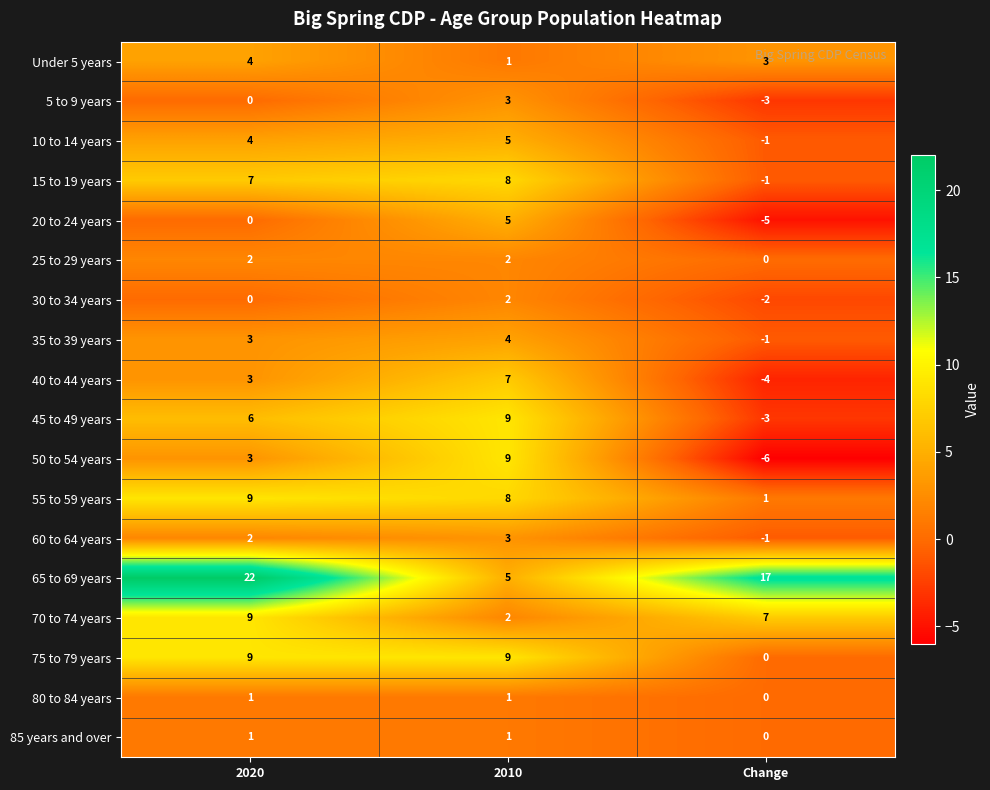

True or false: 25 to 29 years has a value of 2 at 2020.

True